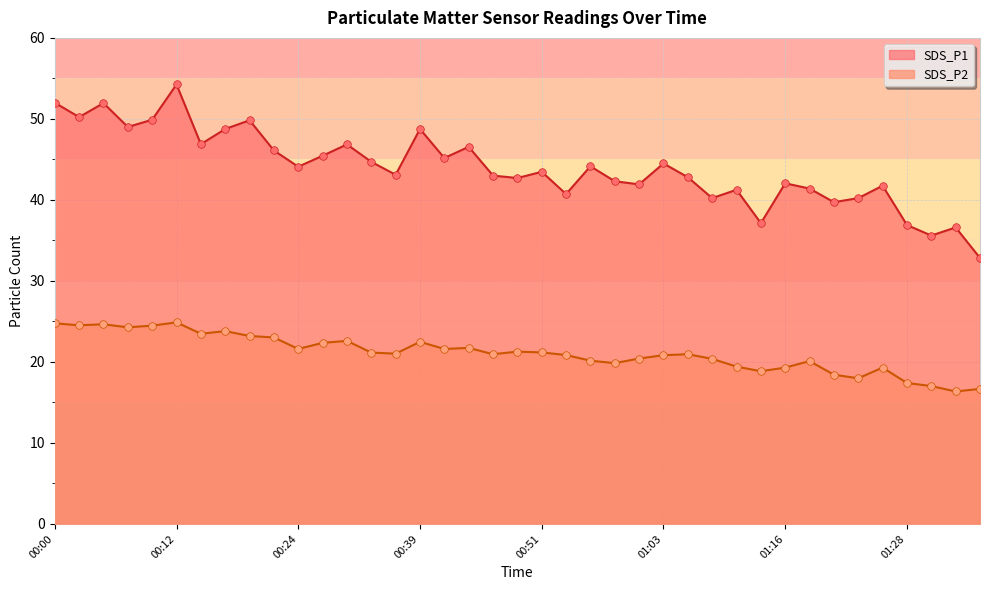

Is the value of SDS_P1 at 00:20 greater than the value of SDS_P2 at 00:05?

Yes